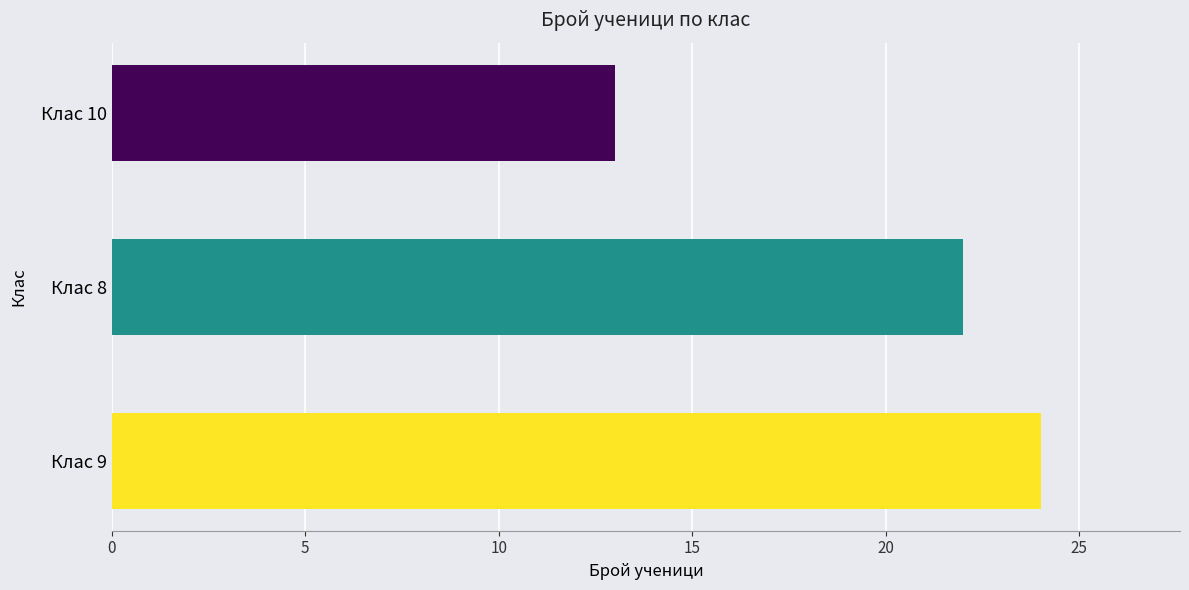

The value at Клас 9 is 39. True or false?

False